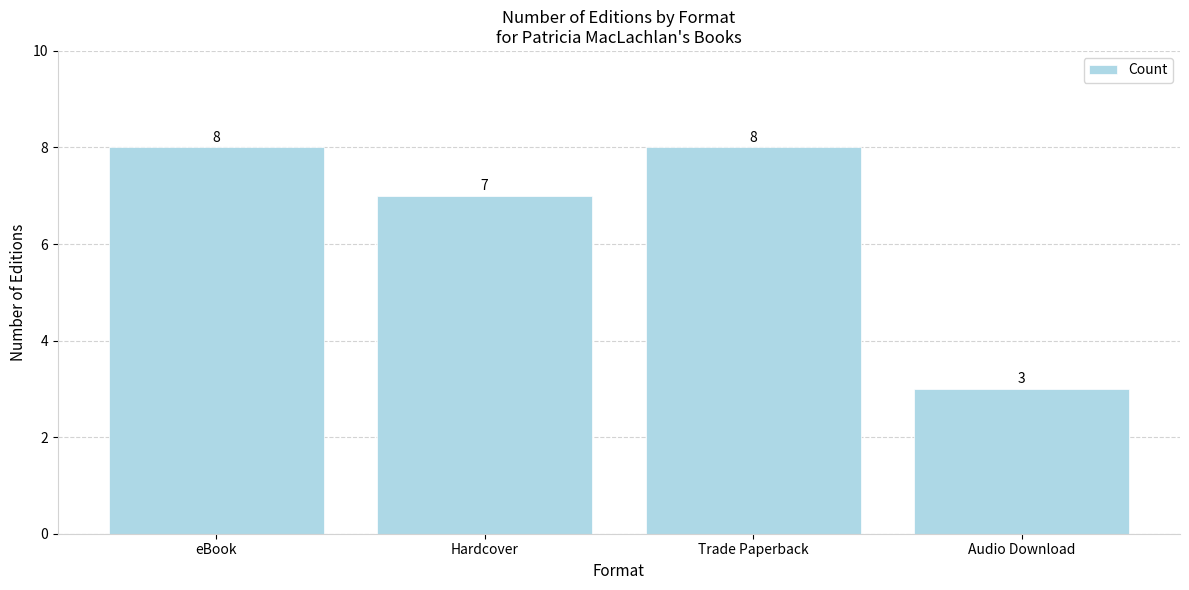

What is the difference between the maximum and minimum values?

5